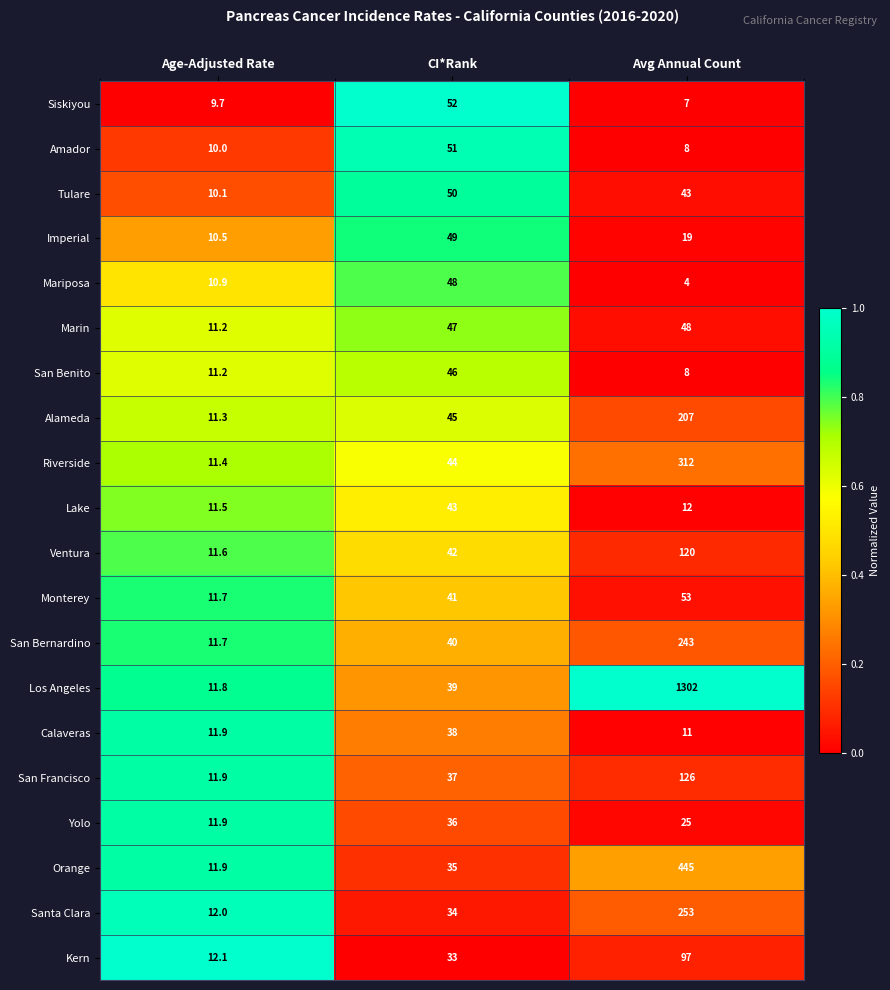

What is the average value of the Amador series?

23.0